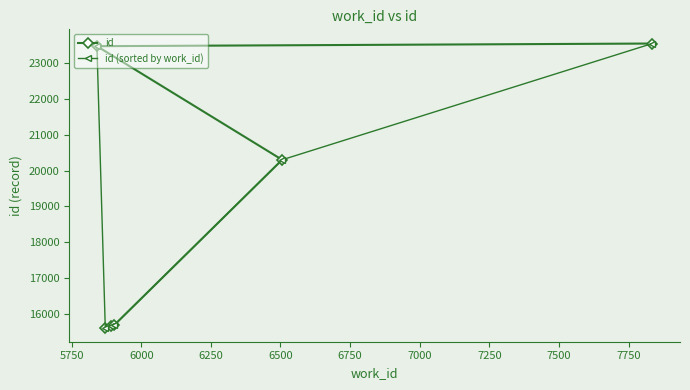

What is the value of the id (sorted by work_id) point at the 2nd from the left?

15611